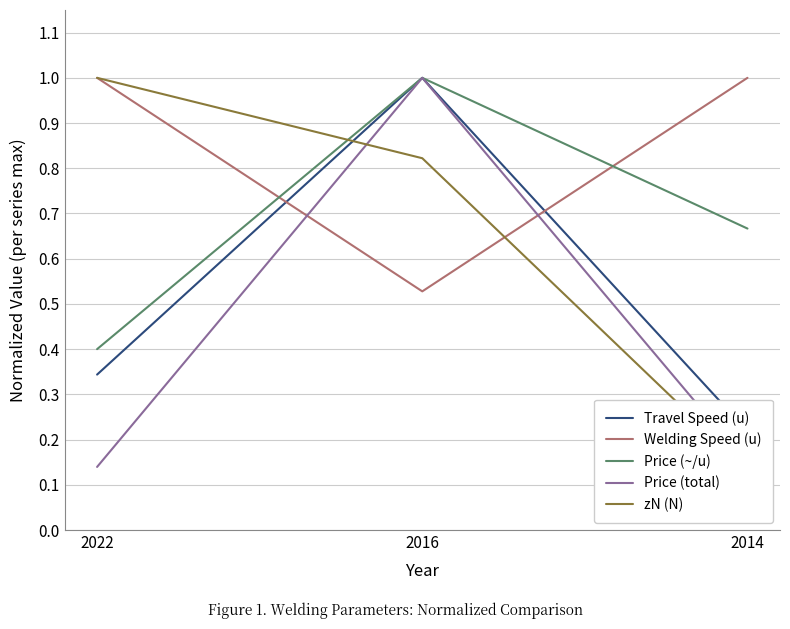

Reading left to right, what are all the values shown in this chart?

Travel Speed (u): 0.3	1.0	0.2
Welding Speed (u): 1.0	0.5	1.0
Price (~/u): 0.4	1.0	0.7
Price (total): 0.1	1.0	0.1
zN (N): 1.0	0.8	0.1